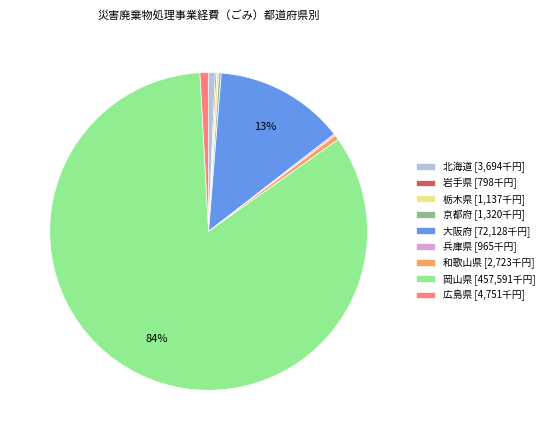

Is there any slice that represents more than half of the pie?

Yes